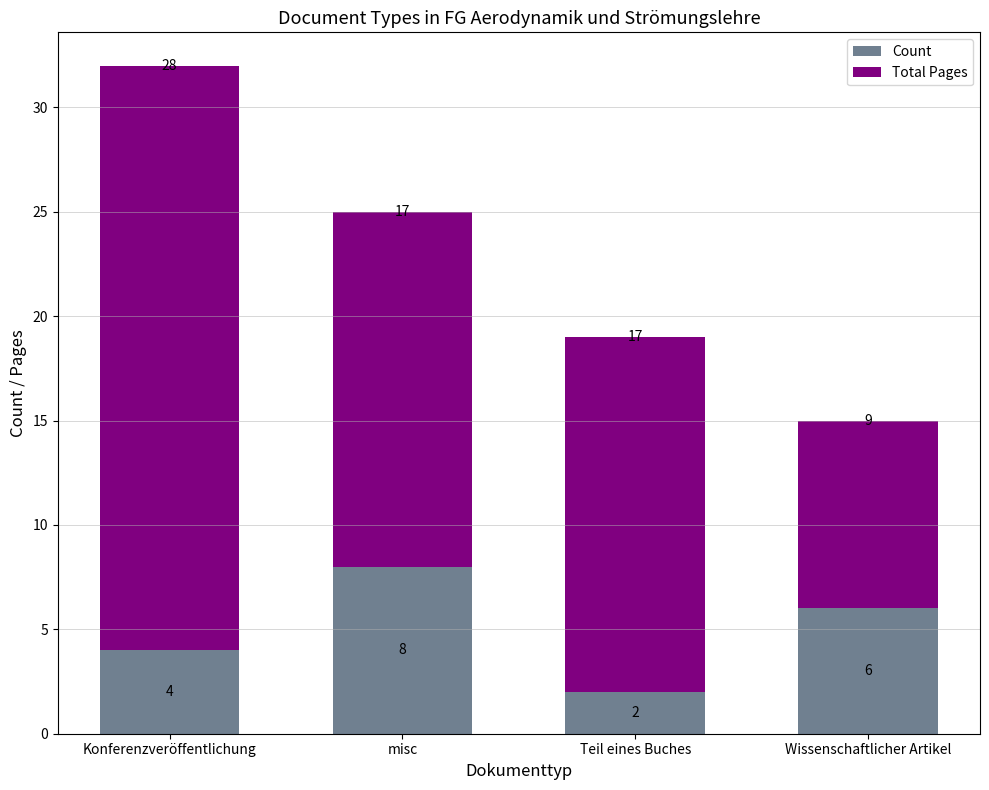

Reading left to right, list the values for the Count series.

Konferenzveröffentlichung=4	misc=8	Teil eines Buches=2	Wissenschaftlicher Artikel=6